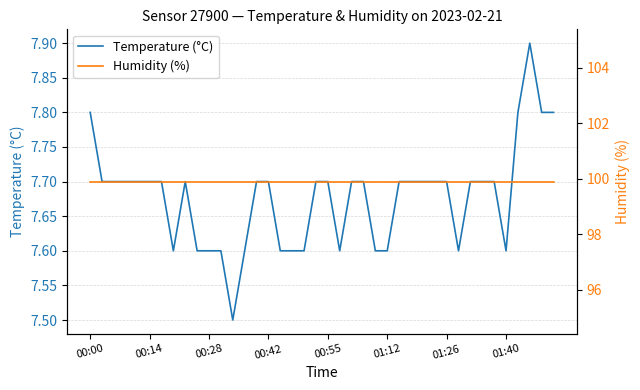

At which label does Humidity (%) reach its peak?

00:00